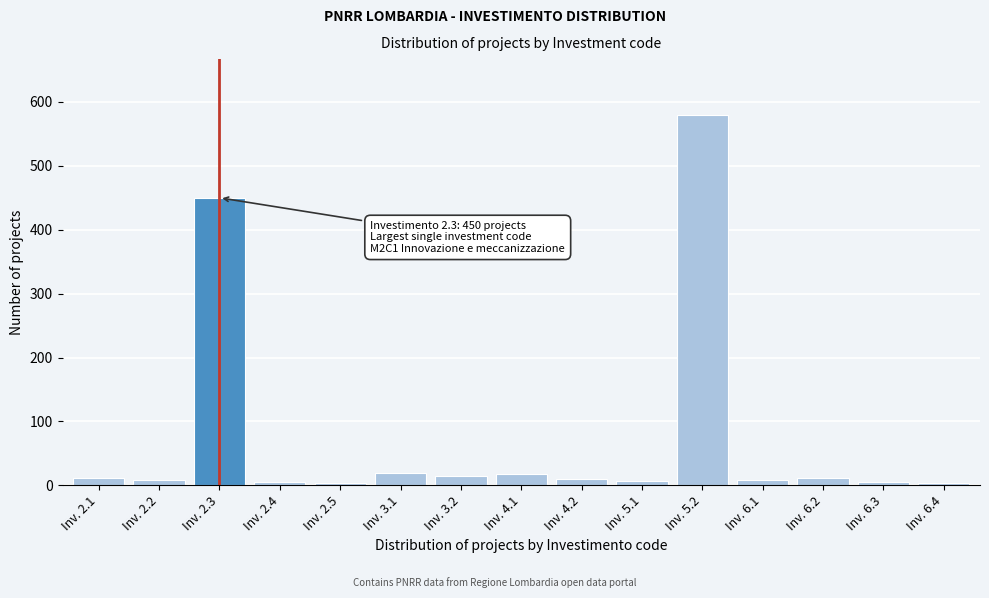

What is the greatest value displayed?

580